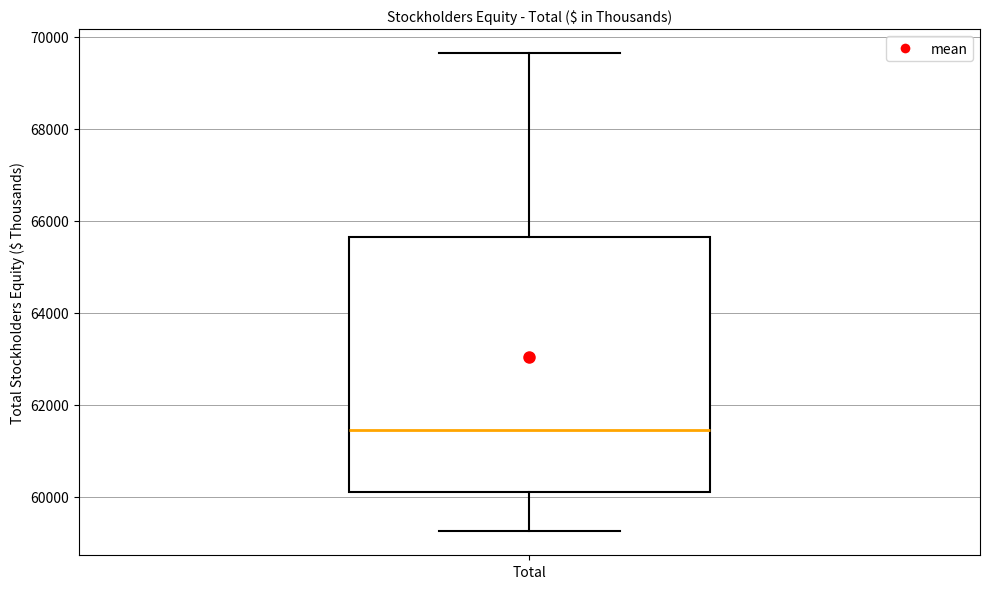

Transcribe this box plot: give where the median line is, the range the box spans, and where the two whiskers end, as read against the y-axis. The values are not printed on the chart, so give them approximately, as read against the axis.

median 61400, box 60200 to 65600, whiskers 59200 to 69600